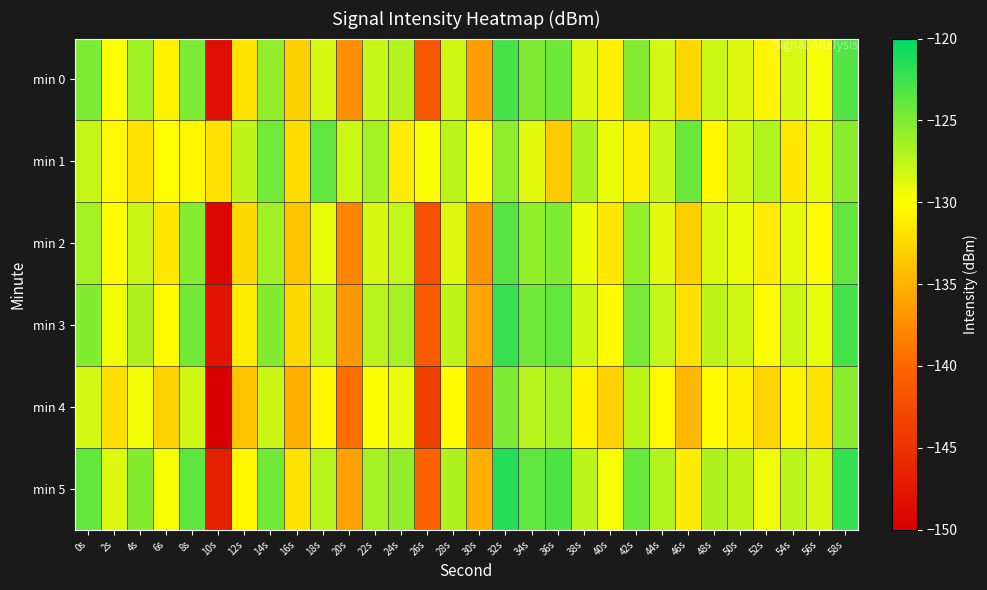

At 44s, list the series in order from largest to smallest.

min 5, min 3, min 1, min 0, min 2, min 4